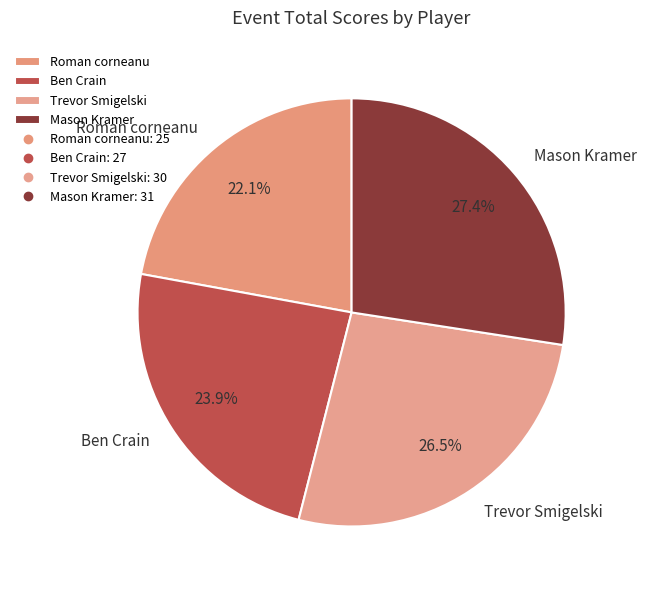

Is the sum of Trevor Smigelski and Ben Crain greater than half?

Yes